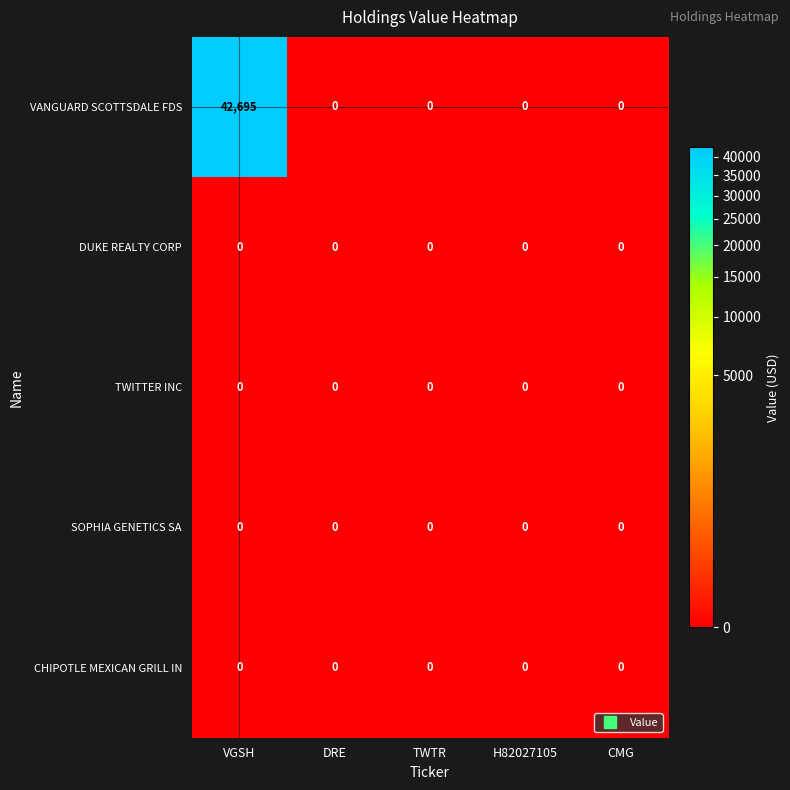

The TWITTER INC series shows 0 at CMG. True or false?

True